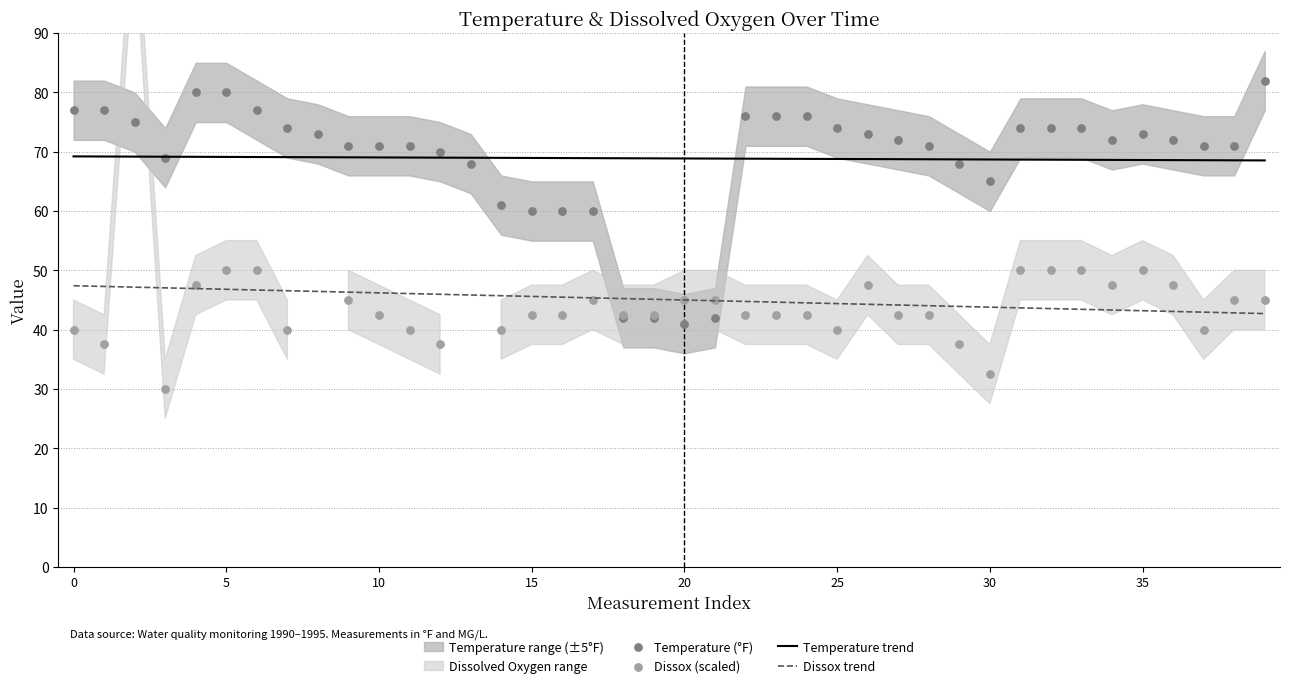

True or false: Dissox trend and Temperature trend cross at least once.

False